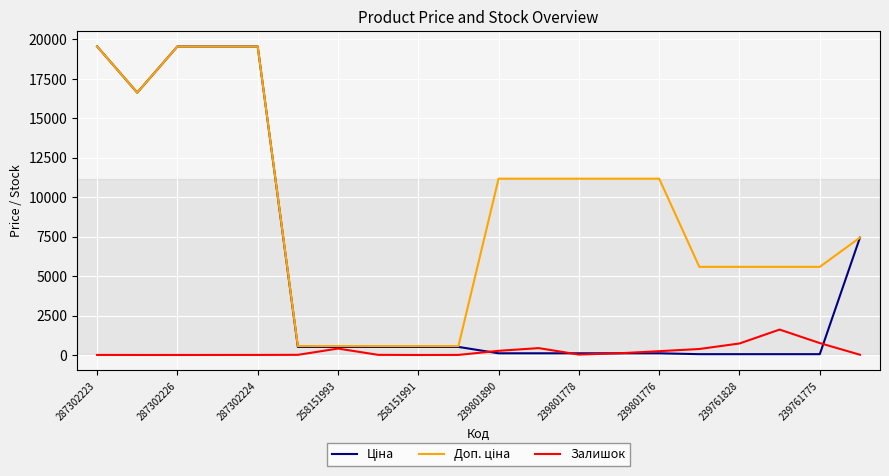

What is the maximum value shown in the chart?

19542.7